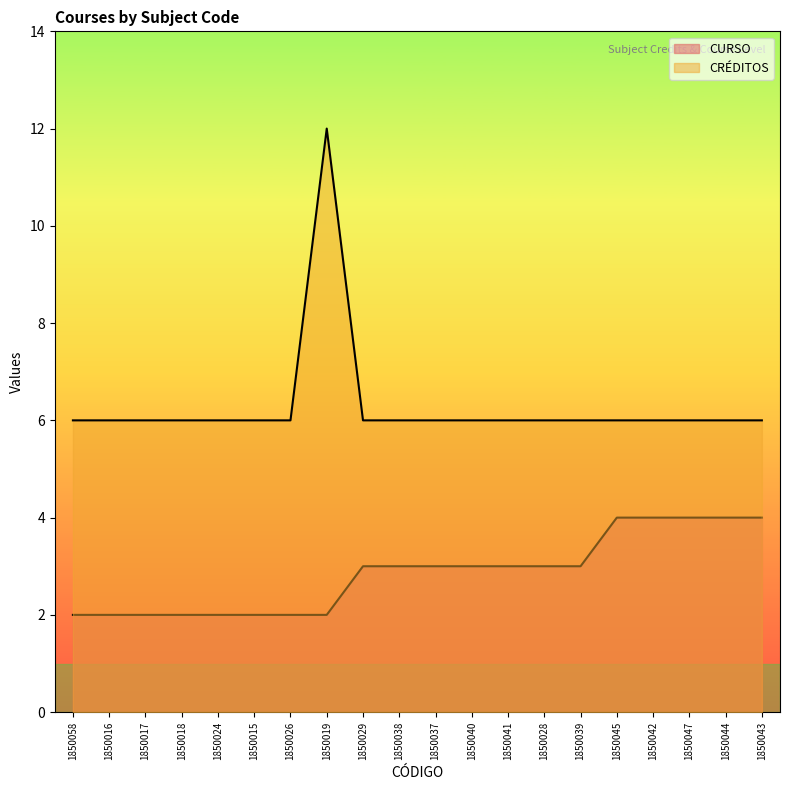

At which label does CURSO first exceed 3?

1850045